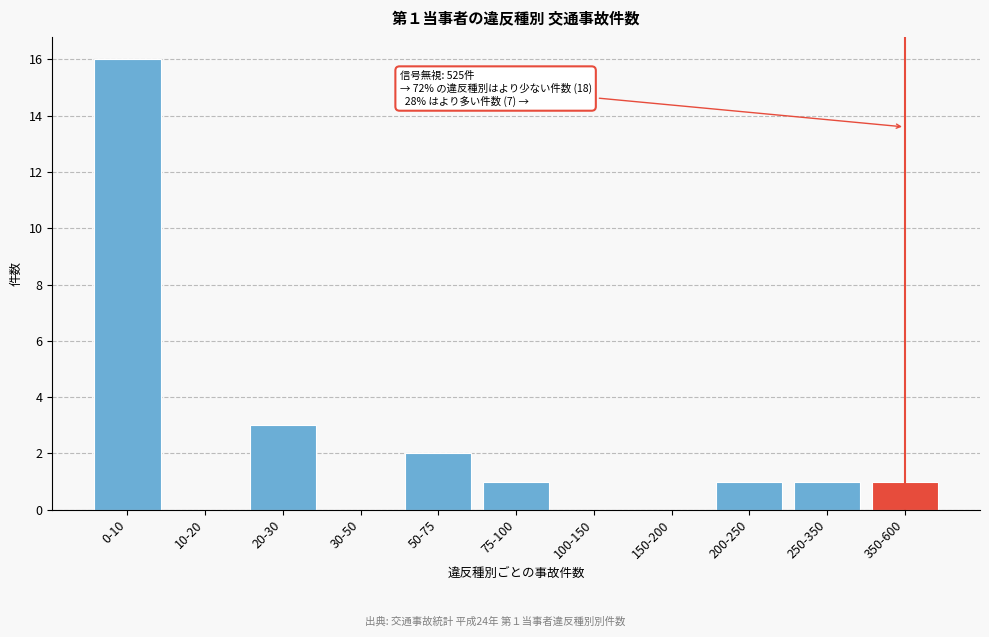

Reading left to right, transcribe all the data shown in this chart.

0-10=16	10-20=0	20-30=3	30-50=0	50-75=2	75-100=1	100-150=0	150-200=0	200-250=1	250-350=1	350-600=1